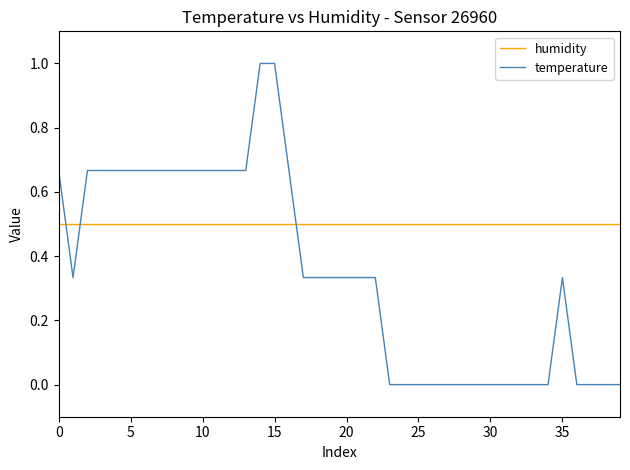

After their last crossing, which series has the higher values: humidity or temperature?

humidity